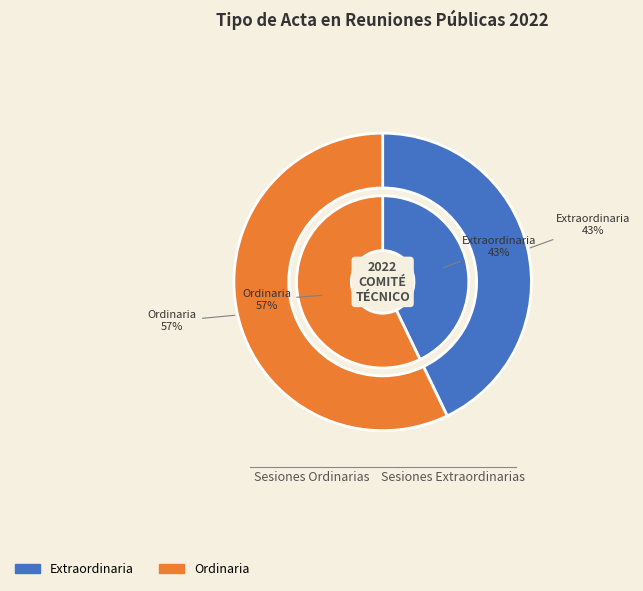

Combined, what portion of the pie is Ordinaria and Extraordinaria?

100.0%